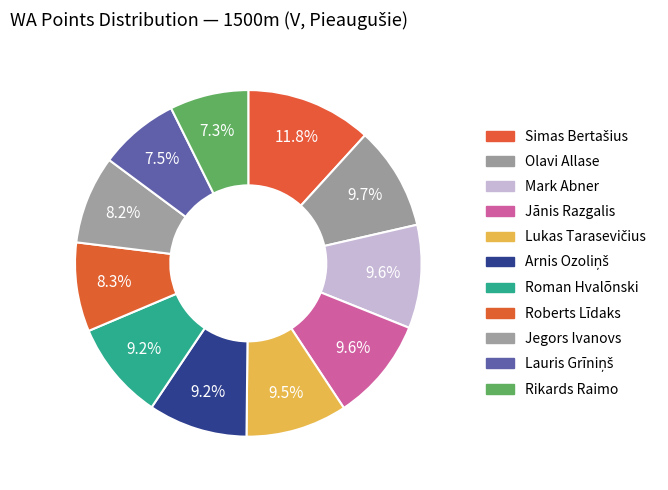

Combined, what portion of the pie is Mark Abner and Rikards Raimo?

17.0%